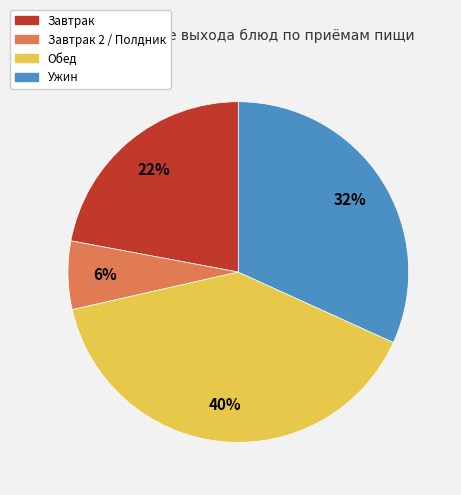

To the nearest percent, what is the difference between the Завтрак and Завтрак 2 / Полдник slice percentages?

16%